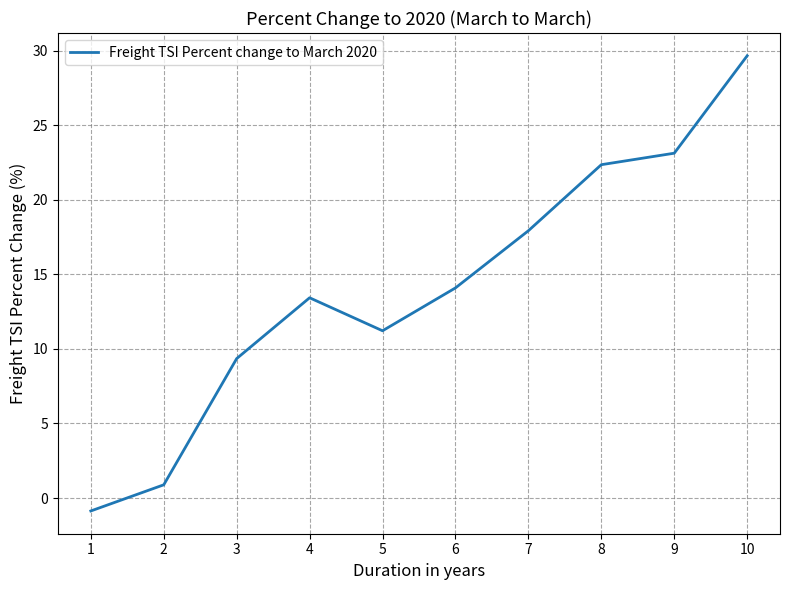

Which category has the lowest value across all series?

1